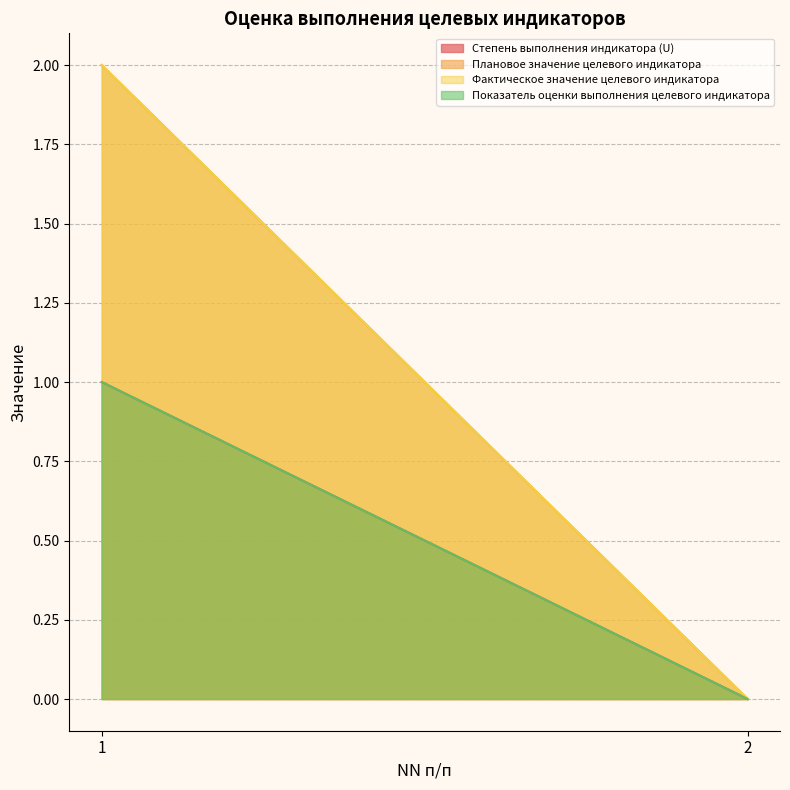

Between 1 and 2, which is larger?

1